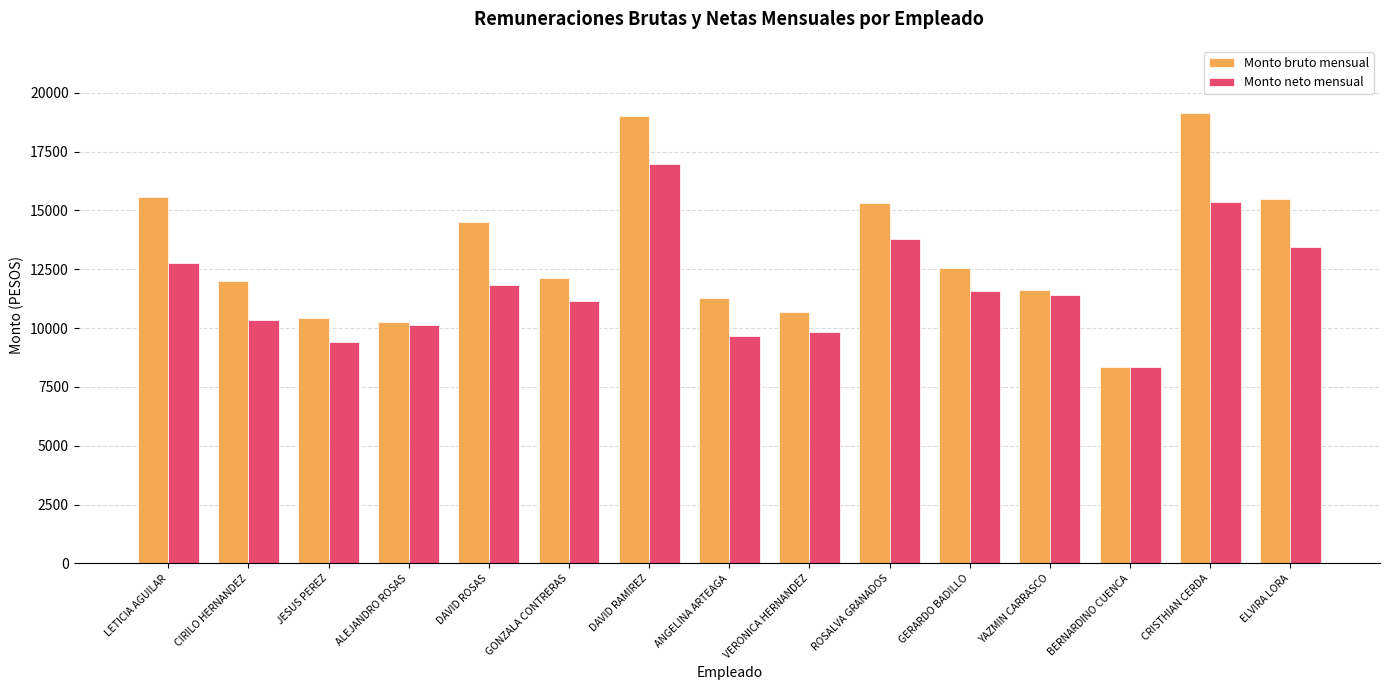

Does the chart contain stacked bars?

No